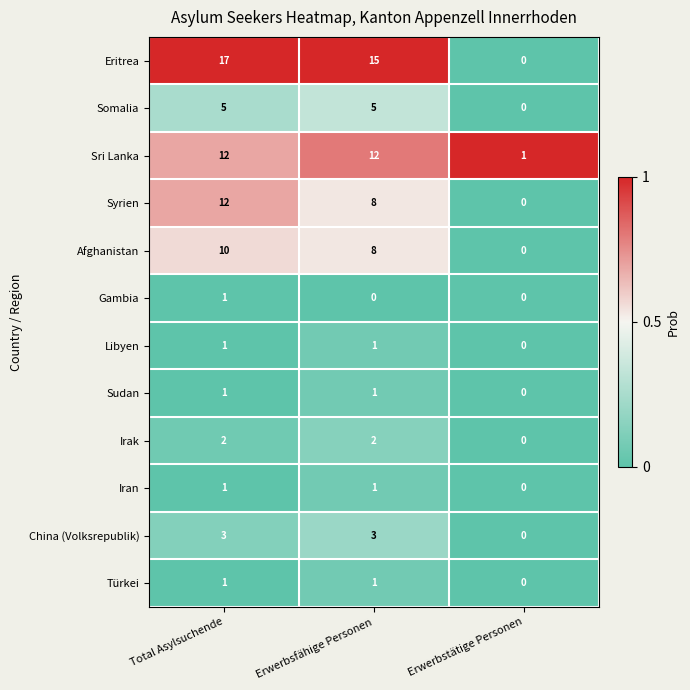

At which category is the sum across all series the highest?

Total Asylsuchende